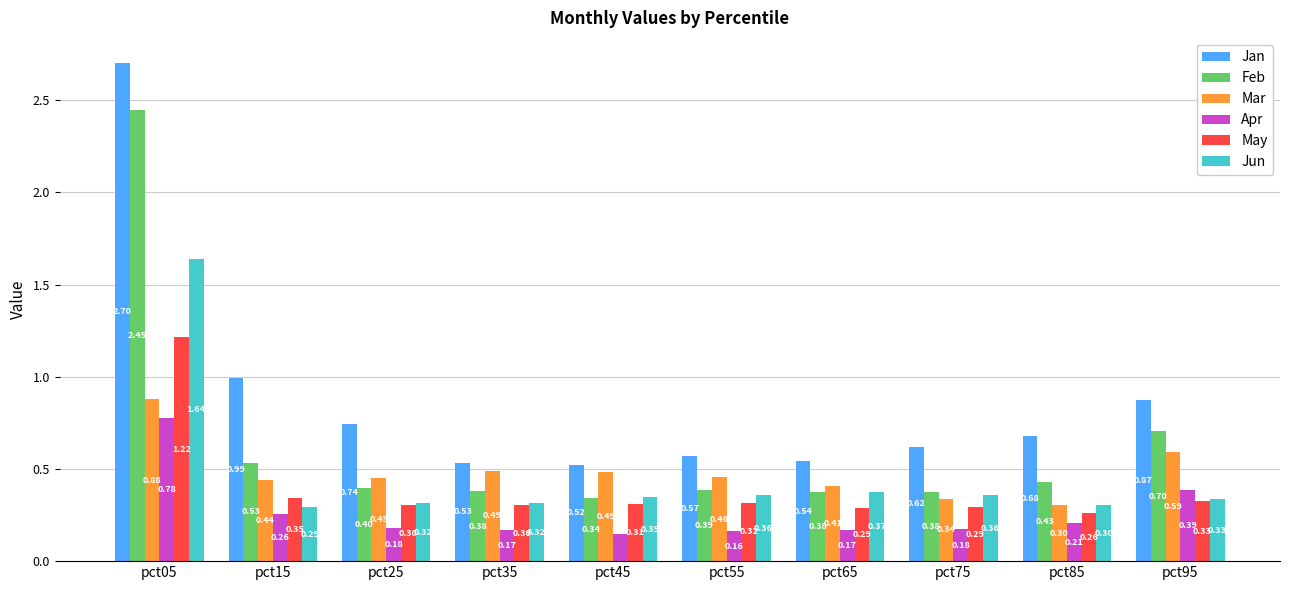

What are all the series names shown in the legend?

Jan, Feb, Mar, Apr, May, Jun